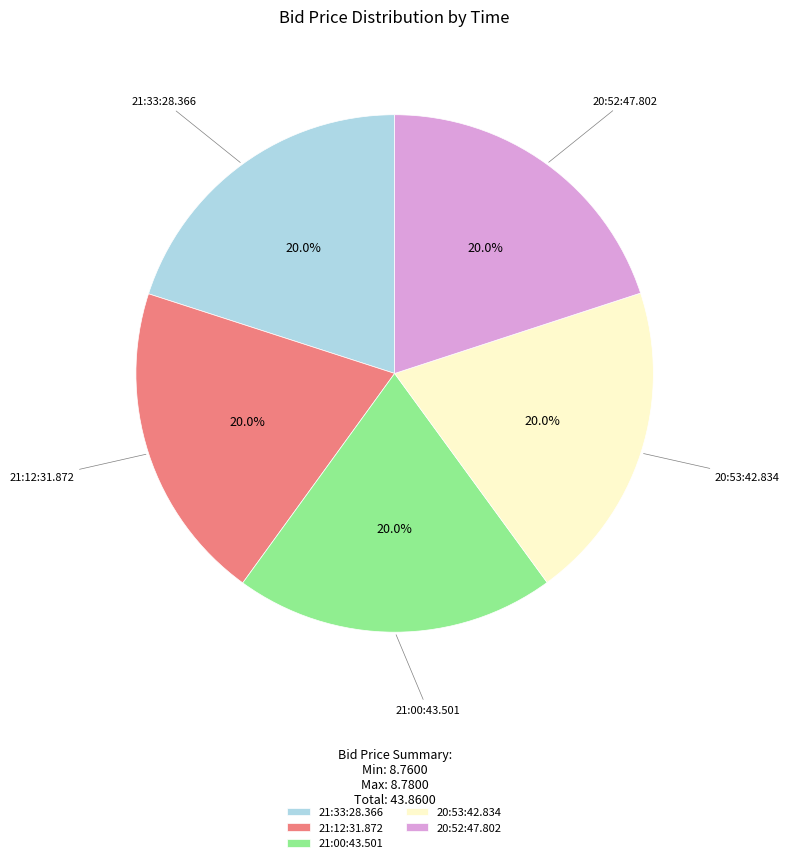

What percentage is the 21:12:31.872 slice, to the nearest percent?

20%